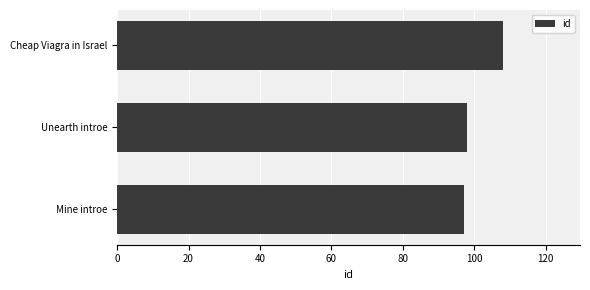

What is the difference between the maximum and minimum values?

11